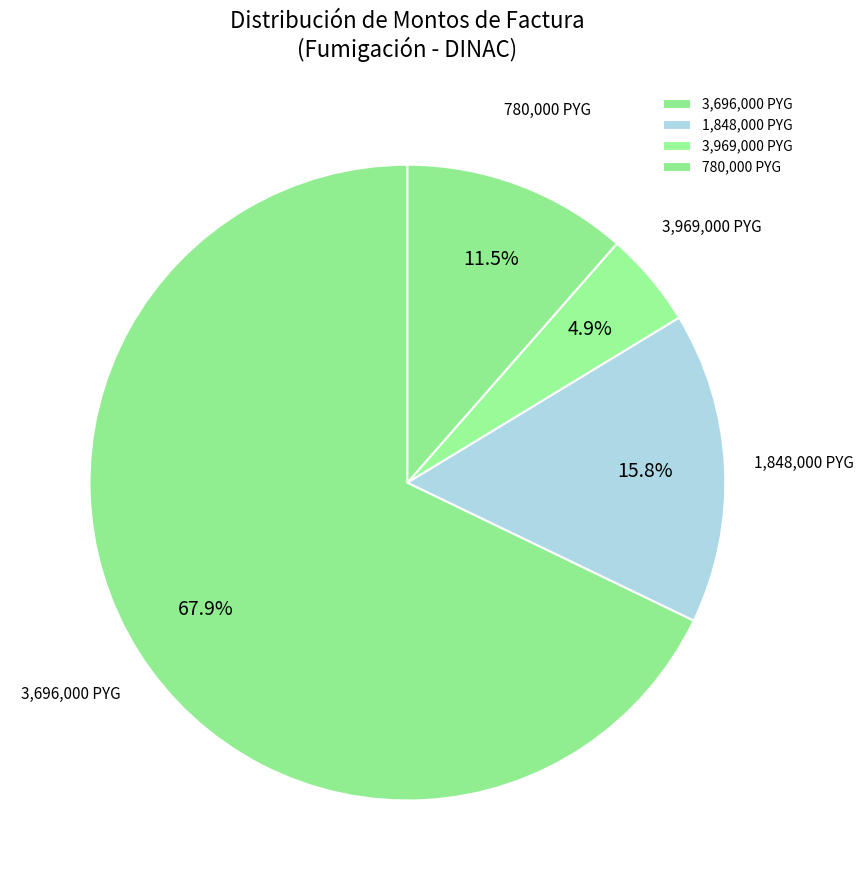

Is there any slice that represents more than half of the pie?

Yes